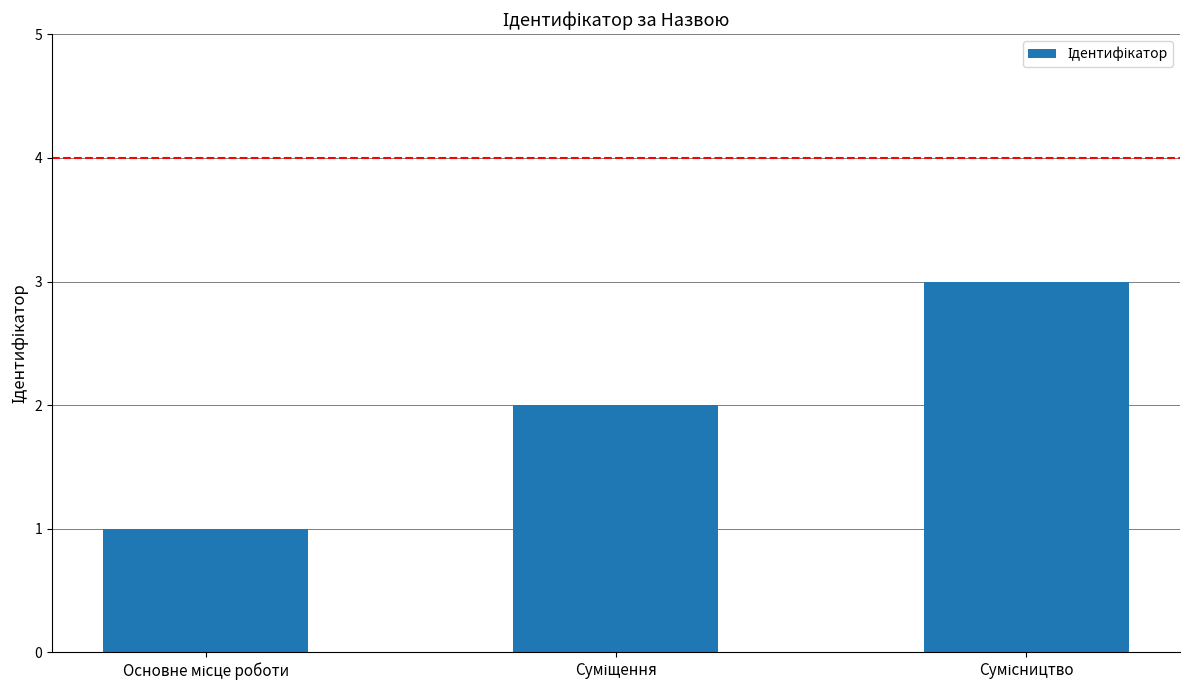

What is the maximum value shown in the chart?

3